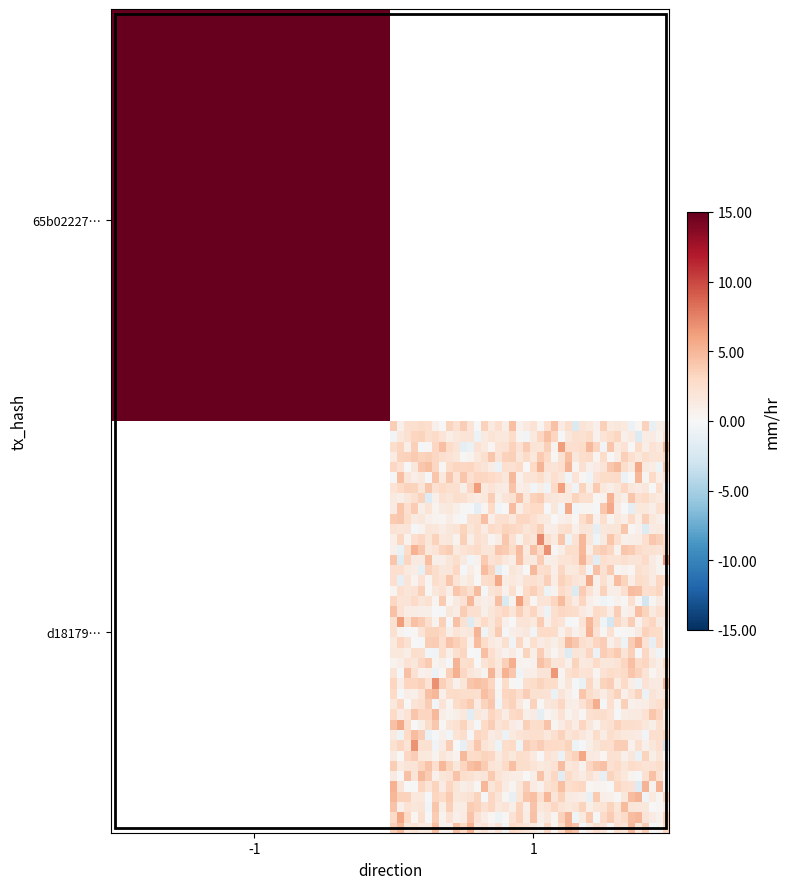

How many distinct data groups are displayed?

2